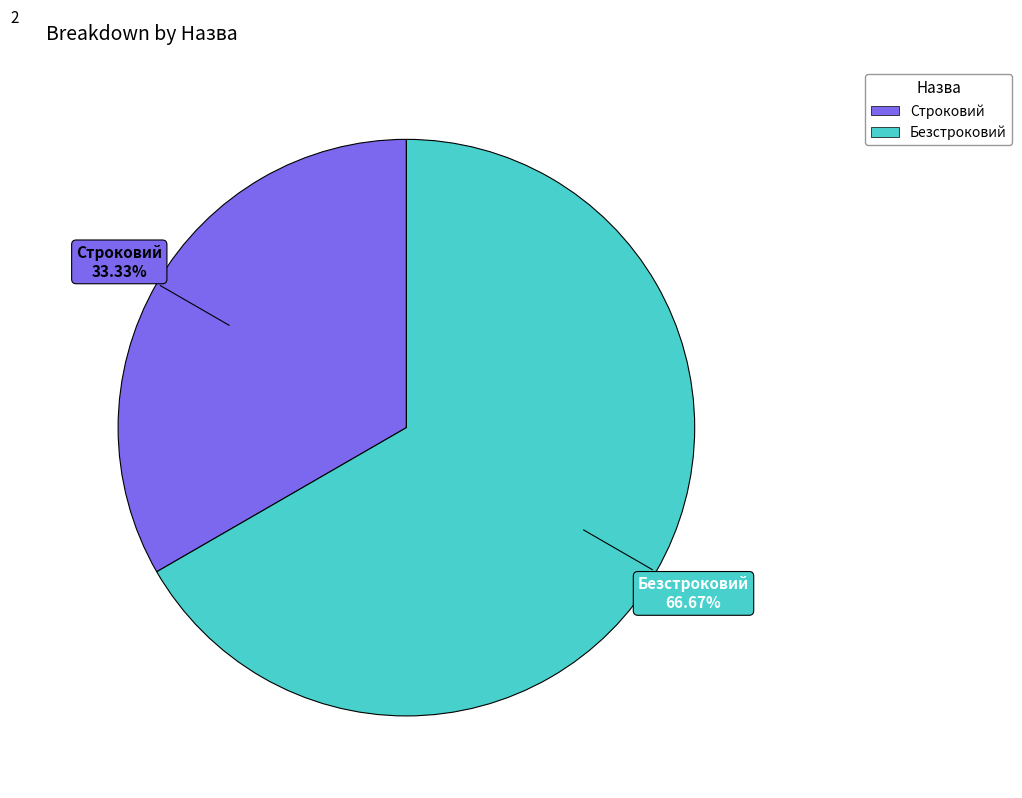

Does Безстроковий account for over 50% of the chart?

Yes